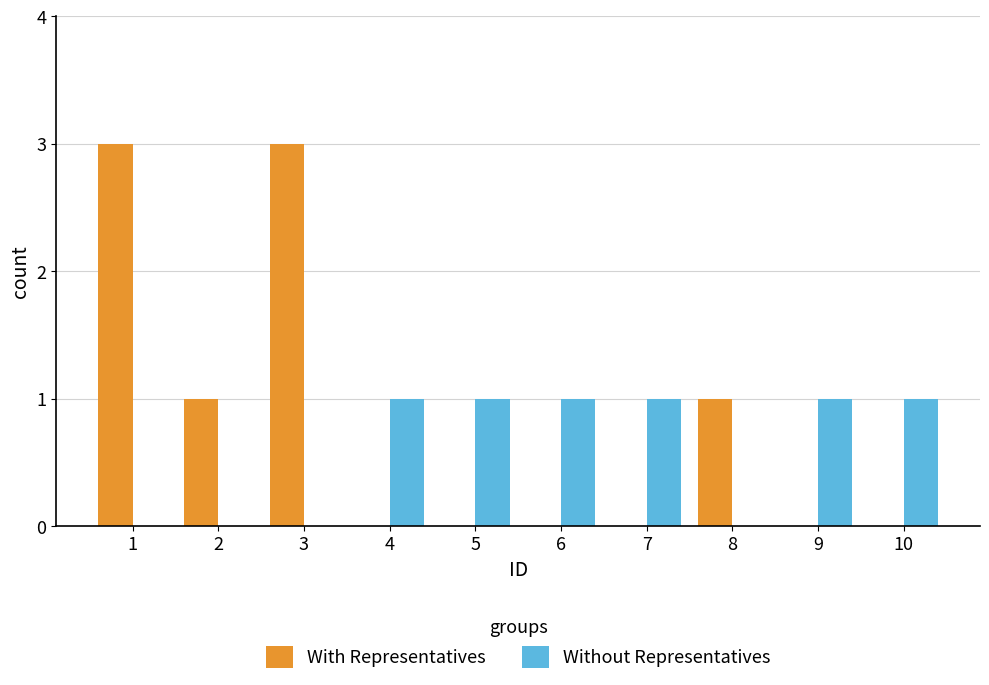

What is the average value of the Without Representatives series?

1